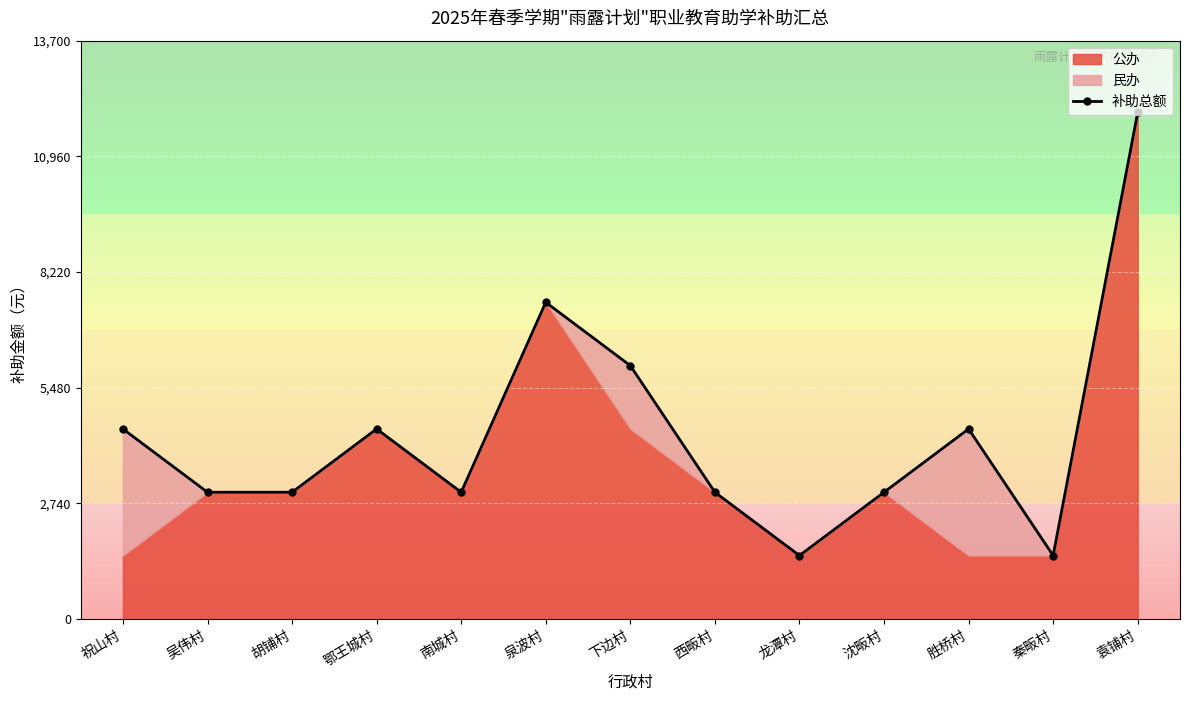

Which category has the lowest value across all series?

龙潭村